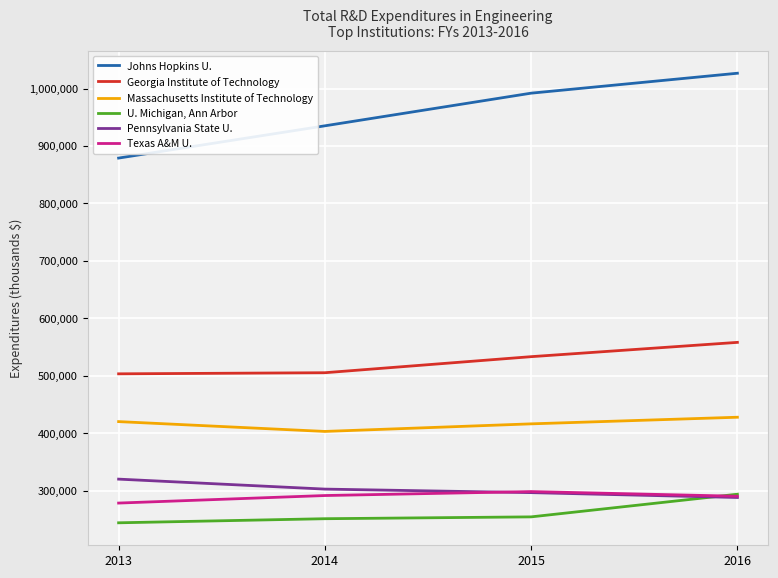

Where is Johns Hopkins U. nearest to the value 952799?

2014